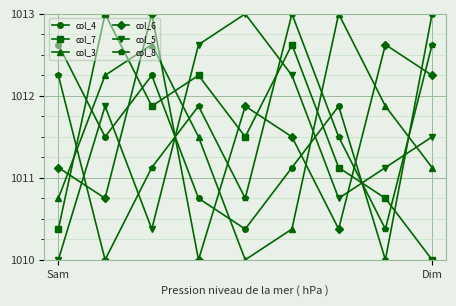

What are all the series names shown in the legend?

col_4, col_7, col_3, col_6, col_5, col_8